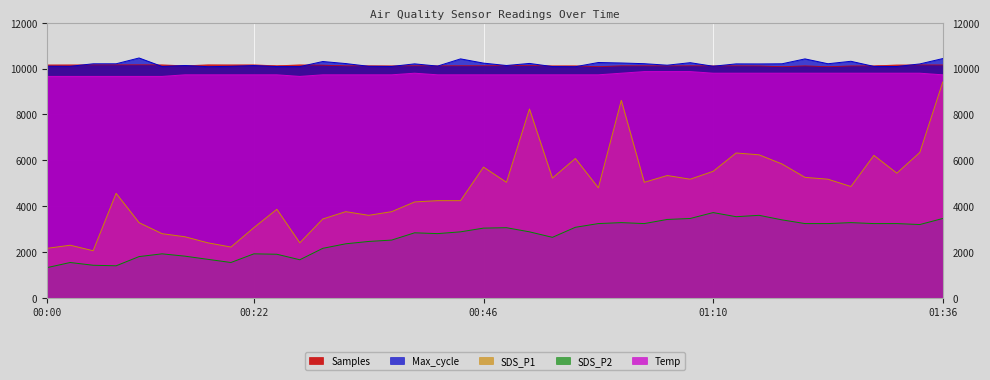

Reading right to left, what are all the values shown in this chart?

SDS_P1: 01:36=9416.0	01:33=6344.0	01:30=5440.0	01:28=6216.0	01:25=4856.0	01:23=5176.0	01:20=5256.0	01:18=5840.0	01:15=6240.0	01:13=6320.0	01:10=5520.0	01:08=5176.0	01:05=5336.0	01:03=5040.0	01:00=8616.0	00:58=4800.0	00:56=6080.0	00:53=5224.0	00:51=8240.0	00:48=5040.0	00:46=5704.0	00:43=4240.0	00:41=4240.0	00:39=4184.0	00:36=3760.0	00:34=3600.0	00:31=3760.0	00:29=3440.0	00:26=2400.0	00:24=3864.0	00:22=3064.0	00:19=2216.0	00:17=2400.0	00:14=2664.0	00:12=2800.0	00:09=3280.0	00:07=4560.0	00:05=2056.0	00:02=2296.0	00:00=2160.0
SDS_P2: 01:36=3462.0	01:33=3198.0	01:30=3240.0	01:28=3240.0	01:25=3282.0	01:23=3240.0	01:20=3240.0	01:18=3402.0	01:15=3600.0	01:13=3540.0	01:10=3720.0	01:08=3462.0	01:05=3420.0	01:03=3240.0	01:00=3282.0	00:58=3240.0	00:56=3078.0	00:53=2640.0	00:51=2880.0	00:48=3060.0	00:46=3042.0	00:43=2880.0	00:41=2802.0	00:39=2838.0	00:36=2520.0	00:34=2460.0	00:31=2358.0	00:29=2160.0	00:26=1662.0	00:24=1902.0	00:22=1920.0	00:19=1542.0	00:17=1680.0	00:14=1818.0	00:12=1920.0	00:09=1800.0	00:07=1398.0	00:05=1422.0	00:02=1542.0	00:00=1320.0
Temp: 01:36=9730.0	01:33=9800.0	01:30=9800.0	01:28=9800.0	01:25=9800.0	01:23=9800.0	01:20=9800.0	01:18=9800.0	01:15=9800.0	01:13=9800.0	01:10=9800.0	01:08=9870.0	01:05=9870.0	01:03=9870.0	01:00=9800.0	00:58=9730.0	00:56=9730.0	00:53=9730.0	00:51=9730.0	00:48=9730.0	00:46=9730.0	00:43=9730.0	00:41=9730.0	00:39=9800.0	00:36=9730.0	00:34=9730.0	00:31=9730.0	00:29=9730.0	00:26=9660.0	00:24=9730.0	00:22=9730.0	00:19=9730.0	00:17=9730.0	00:14=9730.0	00:12=9660.0	00:09=9660.0	00:07=9660.0	00:05=9660.0	00:02=9660.0	00:00=9660.0
Max_cycle: 01:36=10439.0	01:33=10205.0	01:30=10092.0	01:28=10096.5	01:25=10320.5	01:23=10213.0	01:20=10424.5	01:18=10211.5	01:15=10205.5	01:13=10207.5	01:10=10104.5	01:08=10259.5	01:05=10150.0	01:03=10215.5	01:00=10246.5	00:58=10267.0	00:56=10084.0	00:53=10090.0	00:51=10227.0	00:48=10136.5	00:46=10240.0	00:43=10425.5	00:41=10110.0	00:39=10208.0	00:36=10095.0	00:34=10102.0	00:31=10221.5	00:29=10310.5	00:26=10088.0	00:24=10090.0	00:22=10134.5	00:19=10100.0	00:17=10084.5	00:14=10136.0	00:12=10094.0	00:09=10464.5	00:07=10211.5	00:05=10211.0	00:02=10101.5	00:00=10105.0
Samples: 01:36=10160.7	01:33=10162.4	01:30=10159.4	01:28=10122.7	01:25=10117.7	01:23=10086.7	01:20=10121.0	01:18=10086.7	01:15=10119.3	01:13=10122.7	01:10=10121.2	01:08=10123.6	01:05=10119.4	01:03=10123.5	01:00=10123.7	00:58=10087.1	00:56=10122.7	00:53=10122.1	00:51=10130.8	00:48=10130.2	00:46=10124.8	00:43=10123.9	00:41=10122.8	00:39=10124.5	00:36=10121.5	00:34=10124.1	00:31=10122.9	00:29=10152.2	00:26=10164.1	00:24=10125.7	00:22=10165.0	00:19=10163.9	00:17=10165.7	00:14=10125.9	00:12=10165.1	00:09=10166.2	00:07=10164.6	00:05=10164.1	00:02=10163.6	00:00=10161.2